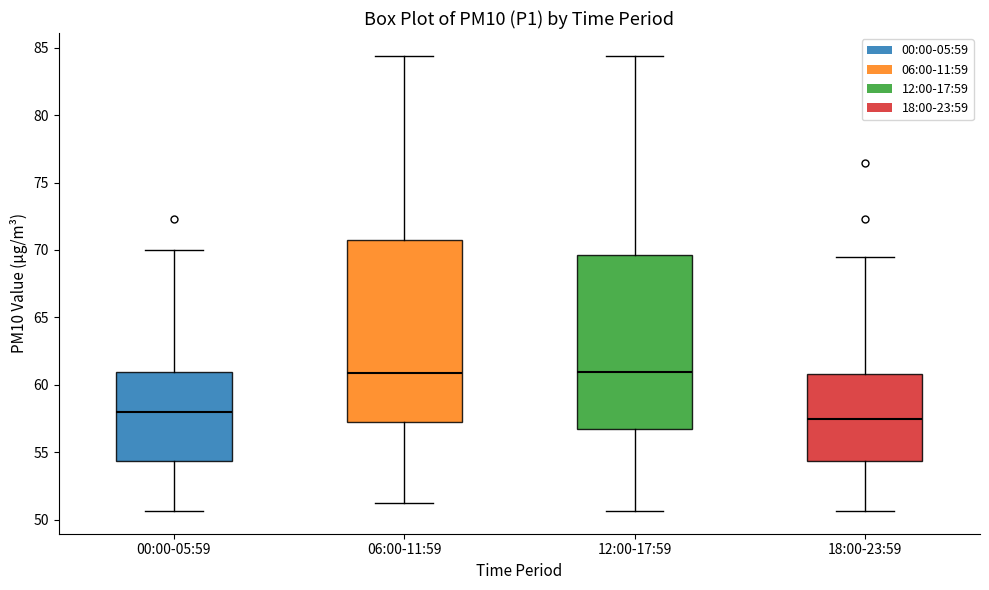

Which box is the tallest, from its lower edge to its upper edge?

06:00-11:59